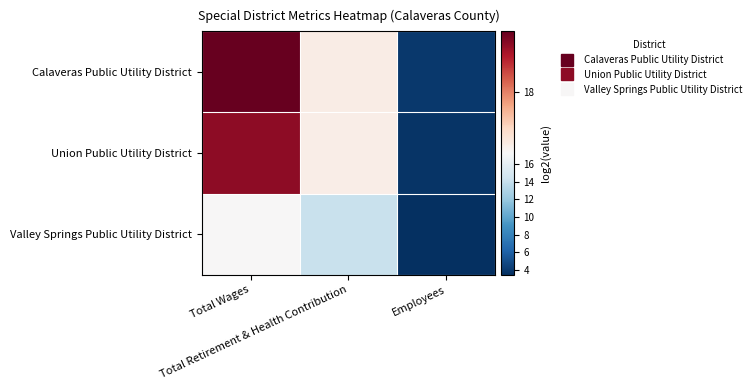

Reading left to right, transcribe all the data shown in this chart.

Calaveras Public Utility District: Total Wages=18.7	Total Retirement & Health Contribution=17.4	Employees=3.9
Union Public Utility District: Total Wages=18.6	Total Retirement & Health Contribution=17.4	Employees=3.7
Valley Springs Public Utility District: Total Wages=17.3	Total Retirement & Health Contribution=14.2	Employees=3.5